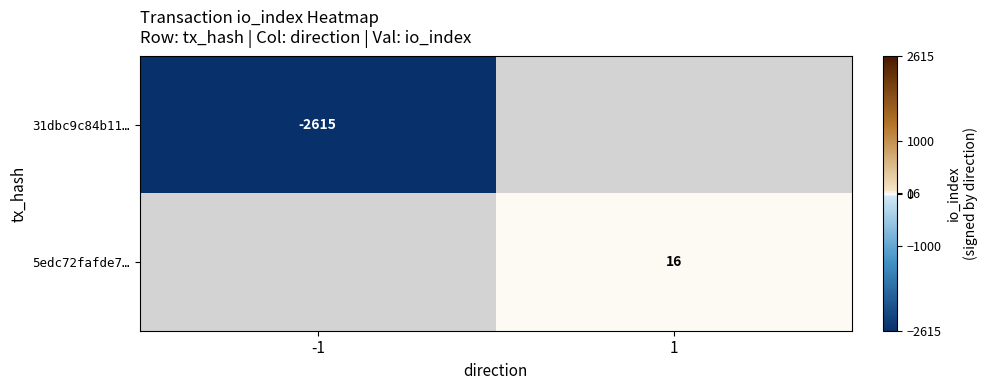

Is it true that 5edc72fafde7… equals 16 at 1?

True